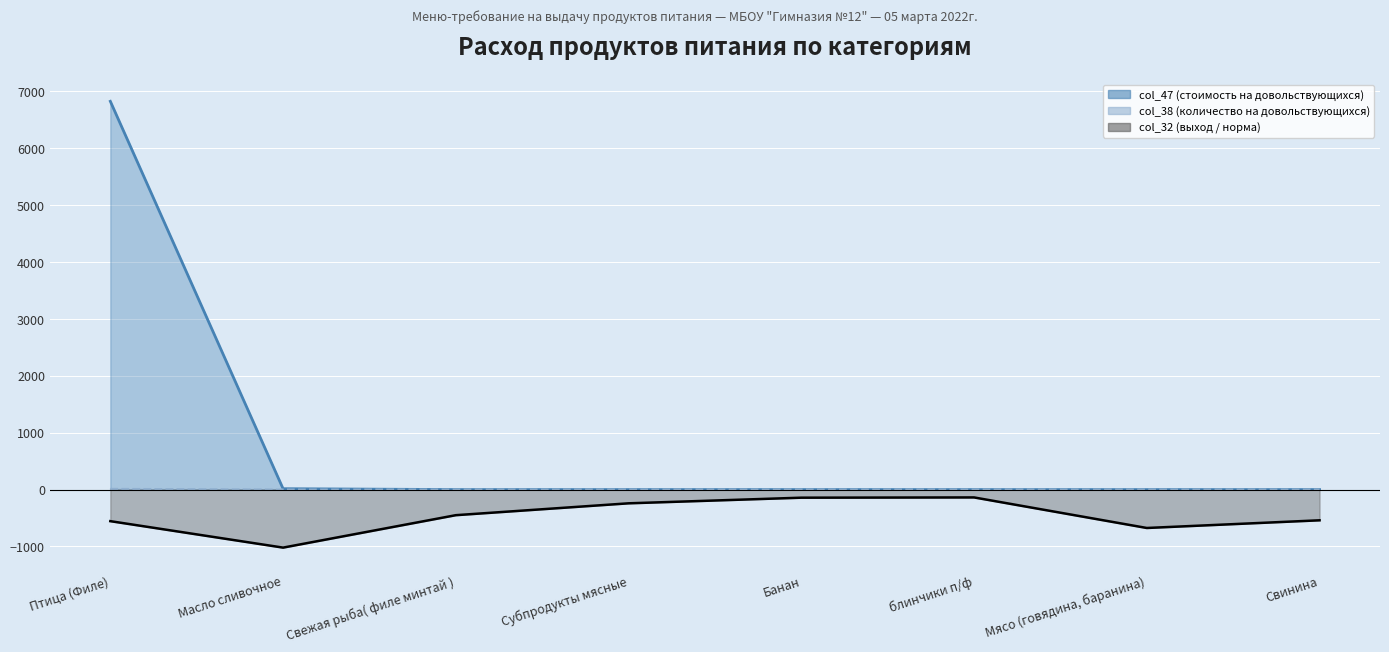

Which series changed the most between Мясо (говядина, баранина) and Свинина?

col_32 (выход / норма)